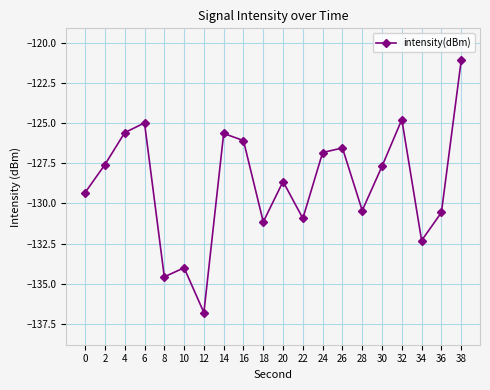

Is this an area chart (filled region under the line)?

No